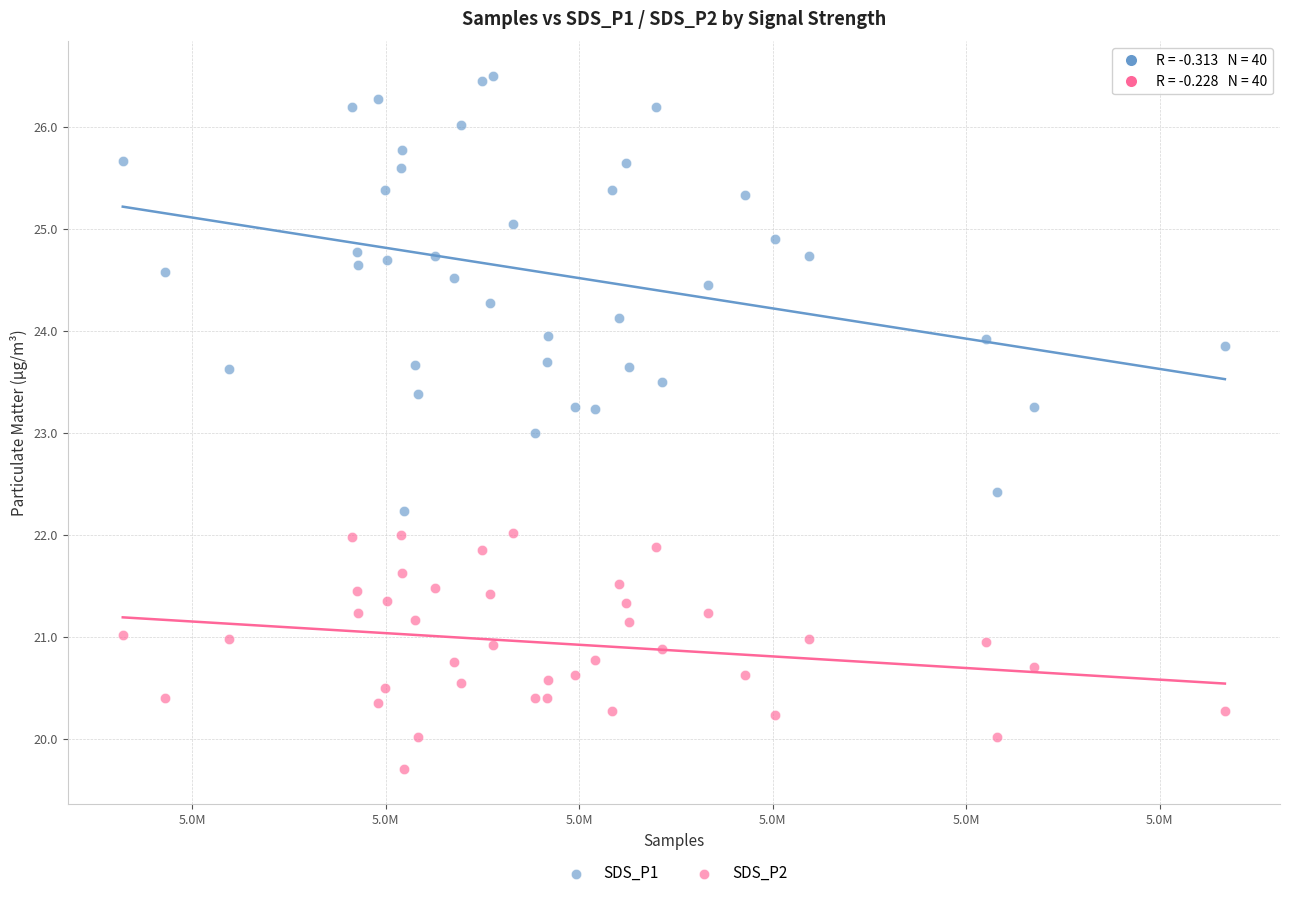

What are all the series names shown in the legend?

SDS_P1, SDS_P2